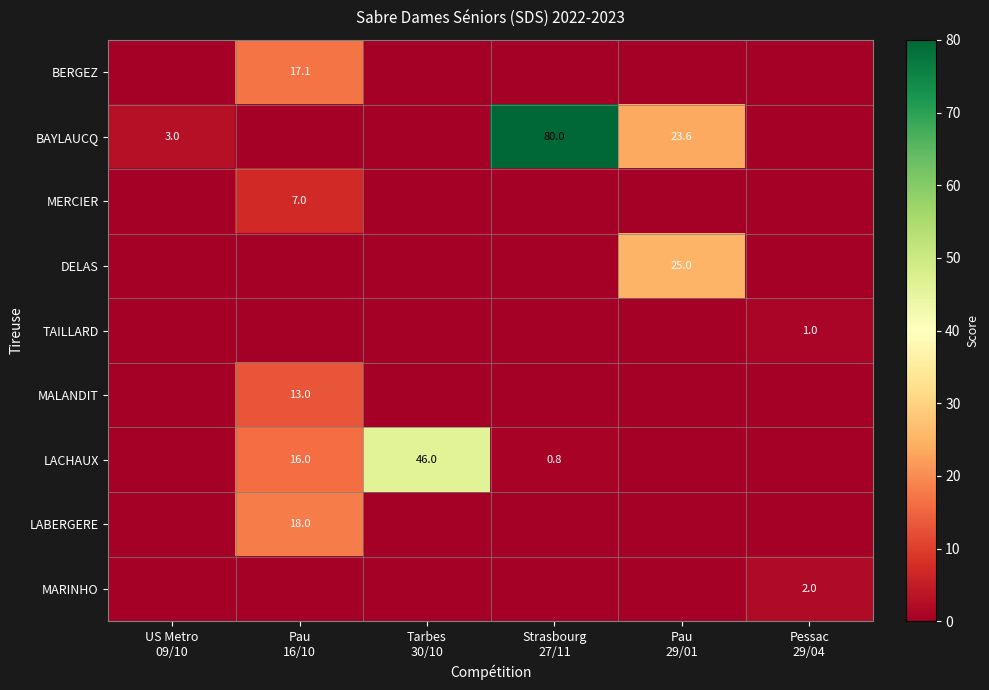

At which label does MALANDIT reach its peak?

Pau 16/10